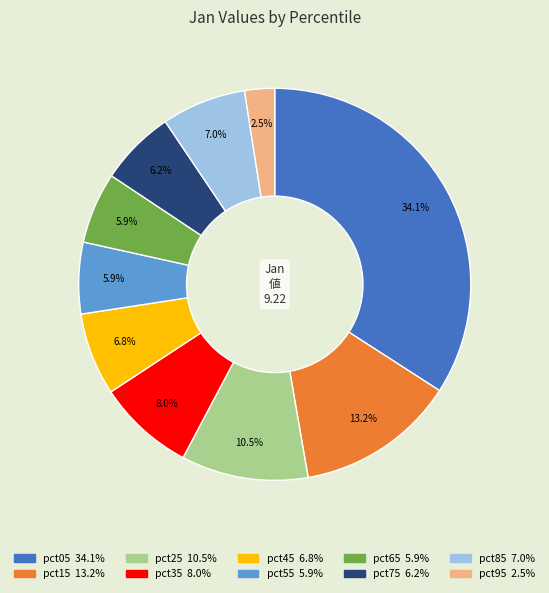

Does pct85 represent more than half of the total?

No